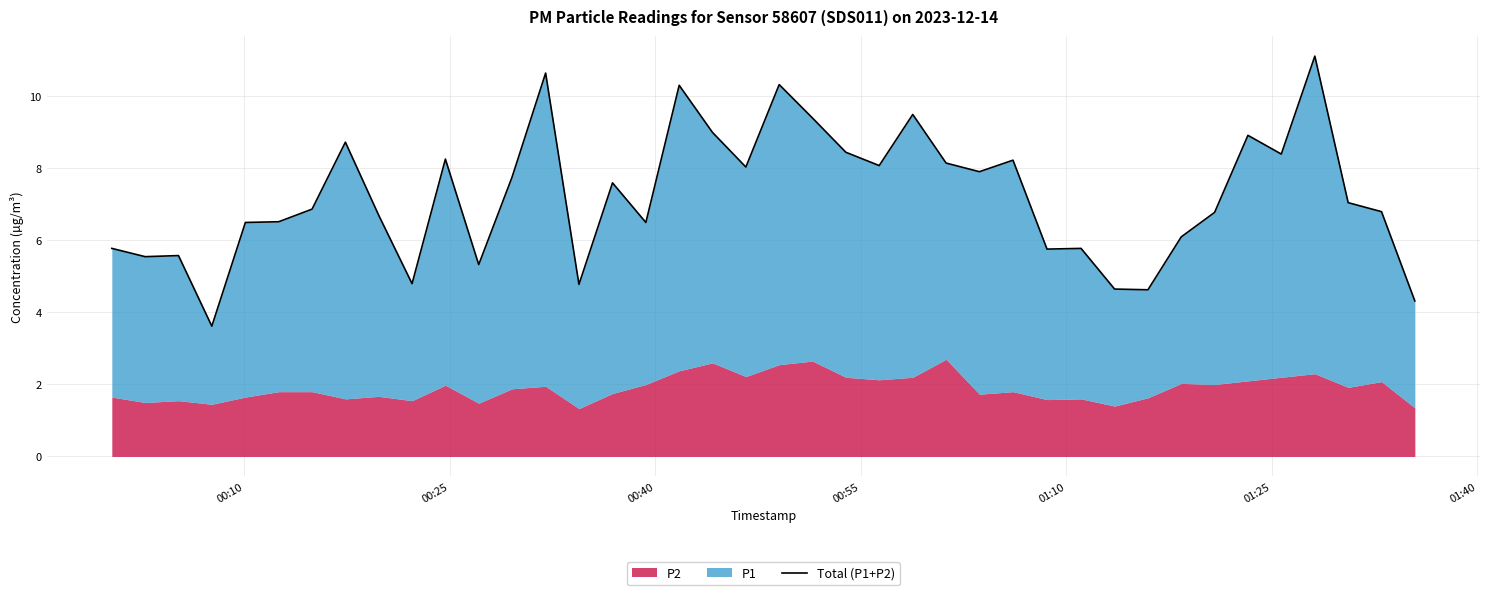

Reading left to right, what are all the values shown in this chart?

5.8	5.5	5.6	3.6	6.5	6.5	6.9	8.7	6.7	4.8	8.3	5.3	7.8	10.6	4.8	7.6	6.5	10.3	9.0	8.0	10.3	9.4	8.4	8.1	9.5	8.2	7.9	8.2	5.8	5.8	4.7	4.6	6.1	6.8	8.9	8.4	11.1	7.0	6.8	4.3